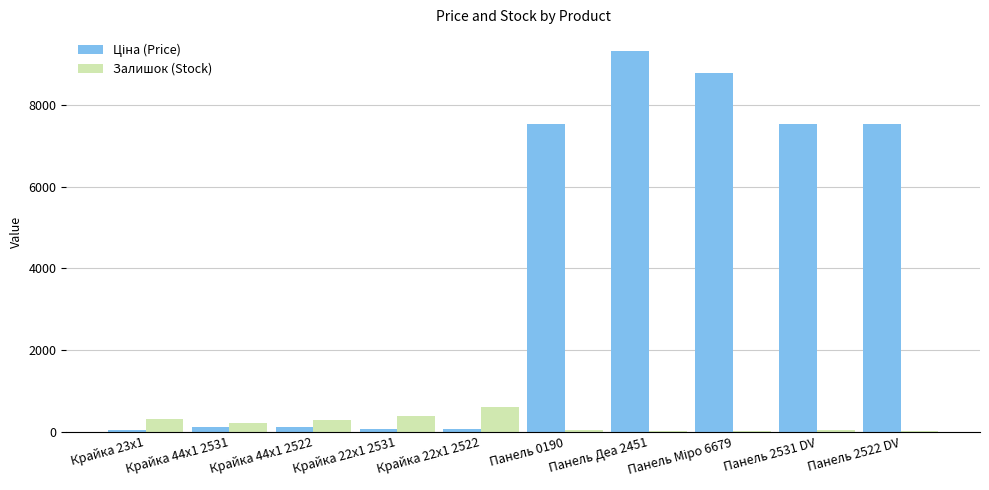

Does the chart contain stacked bars?

No